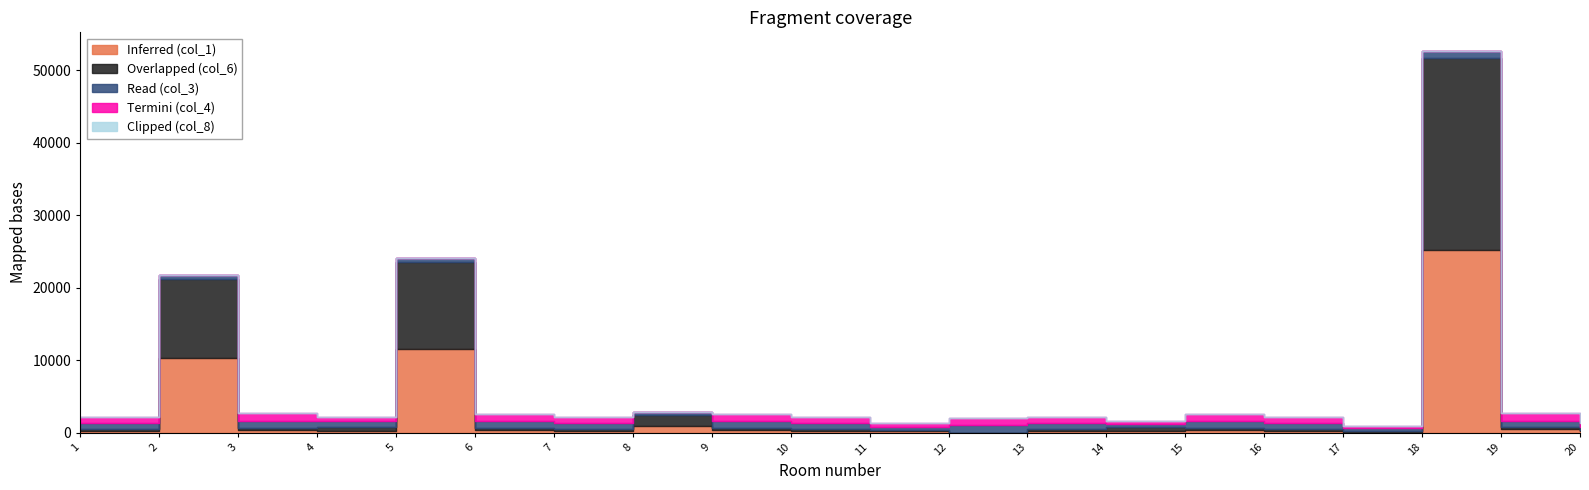

How many data points in Overlapped (col_6) are above 328?

10